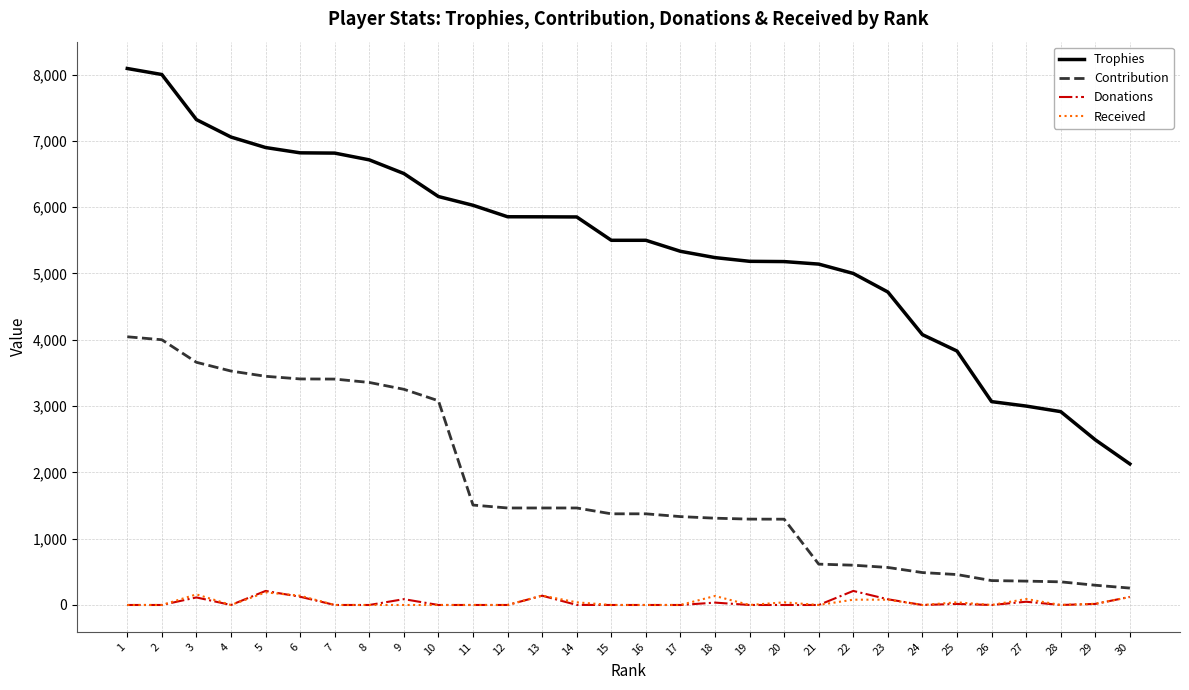

The Trophies series shows 10821 at 7. True or false?

False